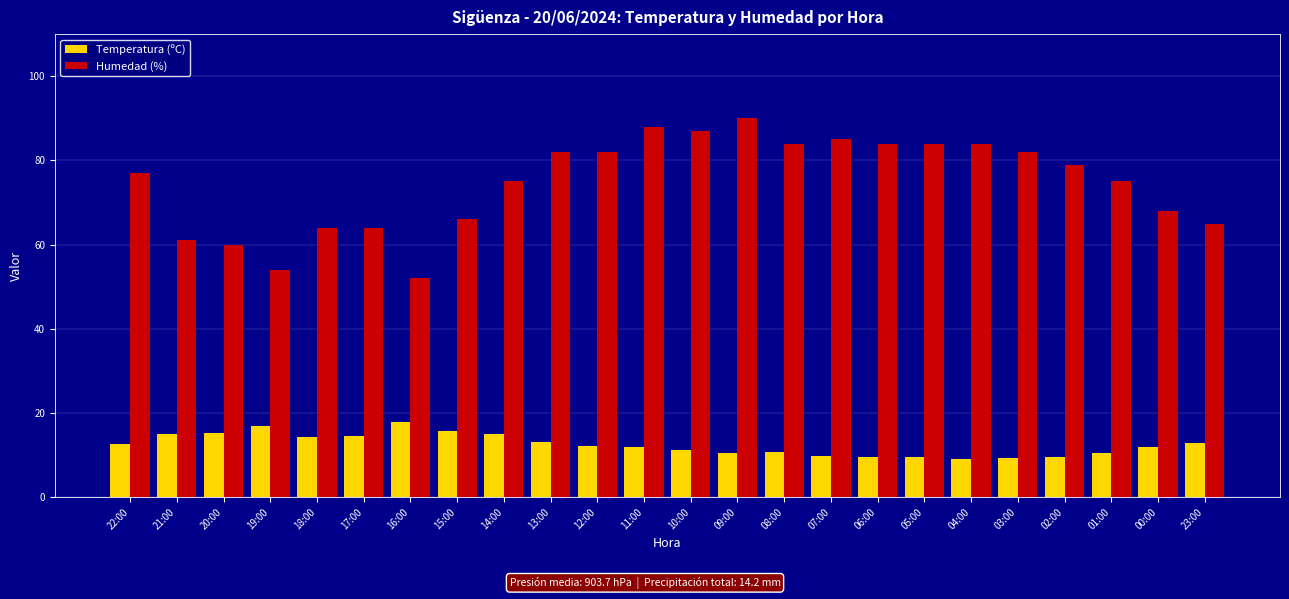

What are all the series names shown in the legend?

Temperatura (ºC), Humedad (%)